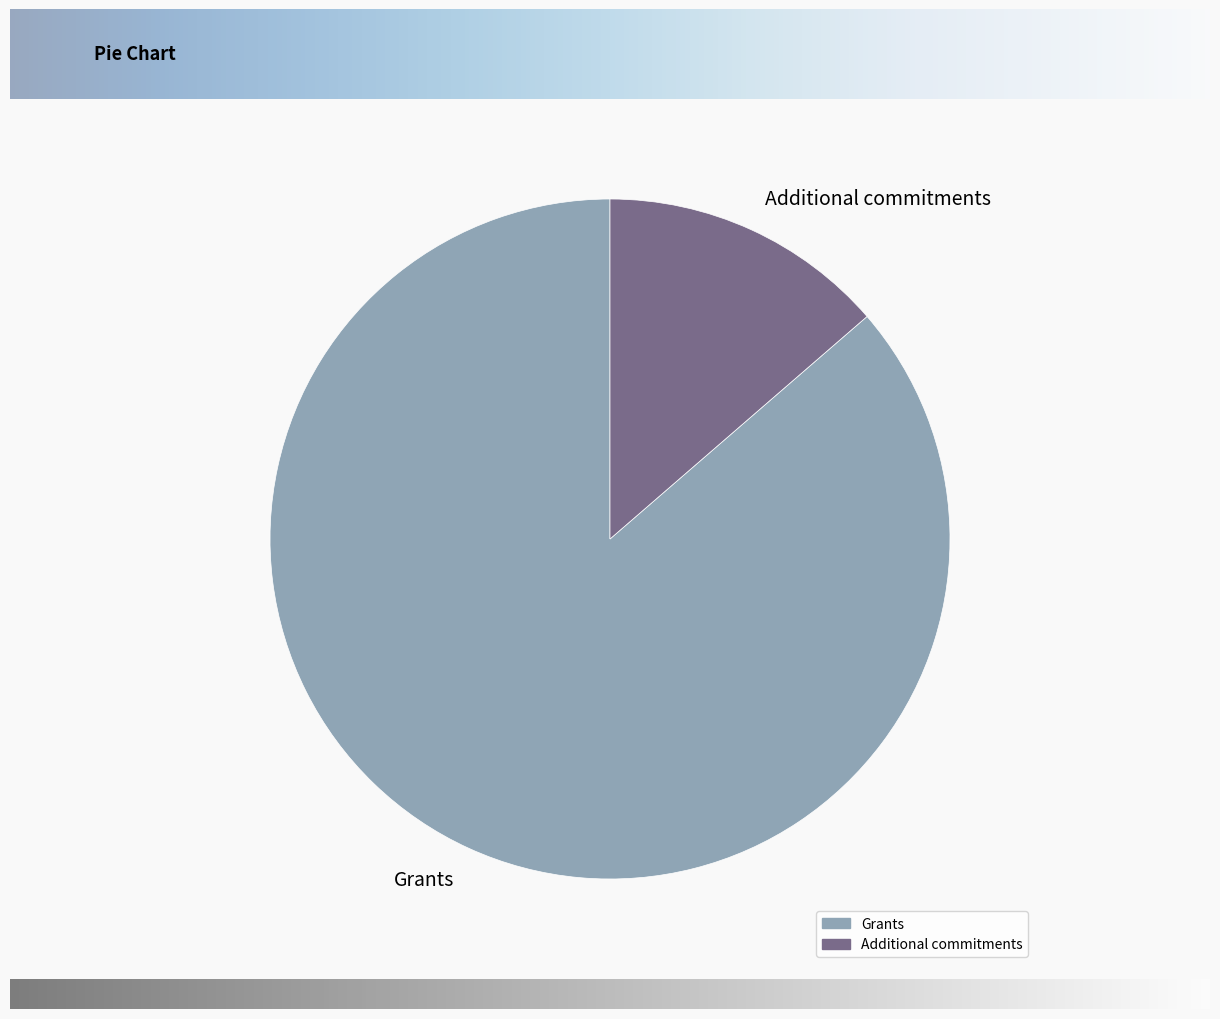

Approximately how many times larger is the value at Grants compared to Additional commitments?

6.3